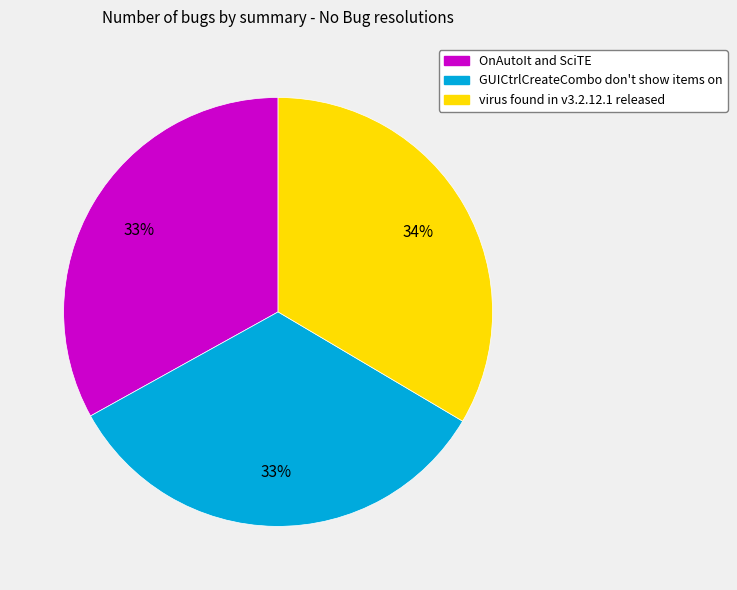

How many segments does this pie chart have?

3